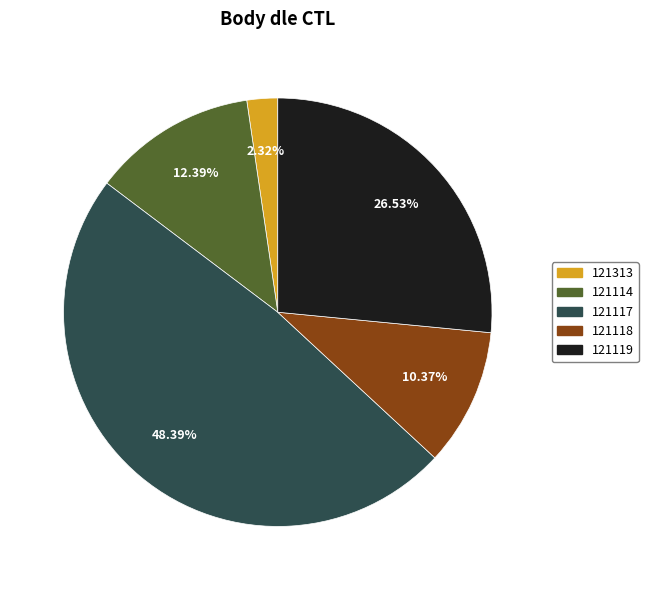

Which has a higher value, 121313 or 121114?

121114